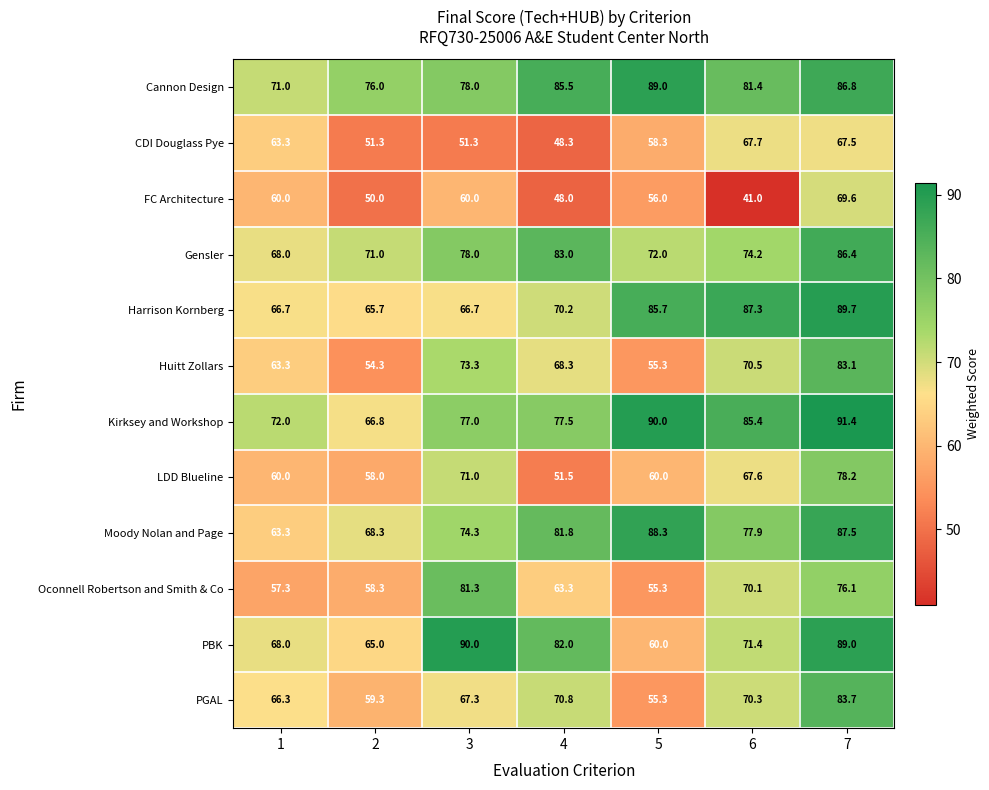

What is the total value across all series at 7?

989.0